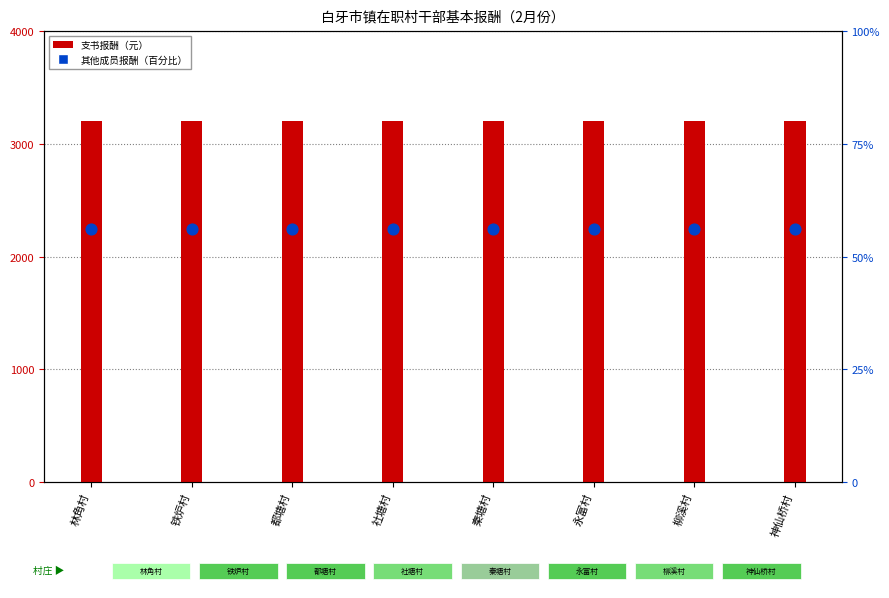

Which series reaches the maximum Y coordinate?

支书报酬